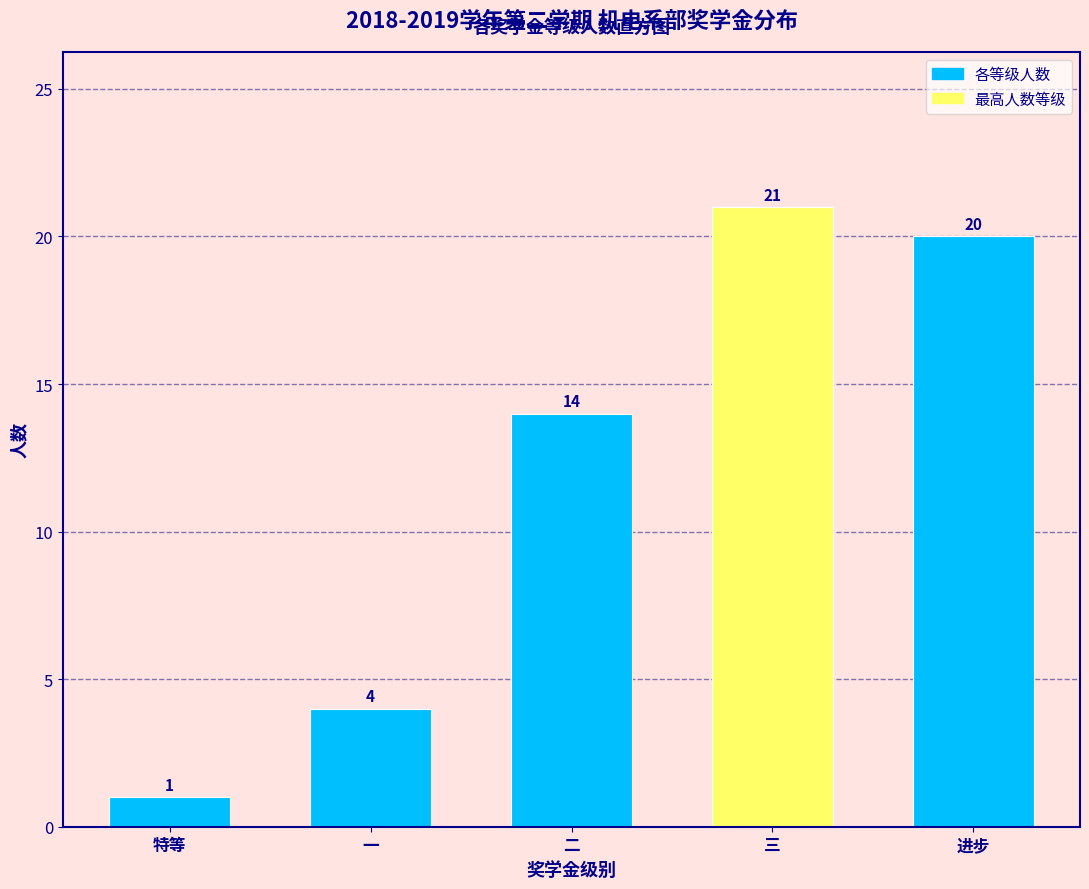

Reading left to right, extract all data points from this chart.

特等=1	一=4	二=14	三=21	进步=20